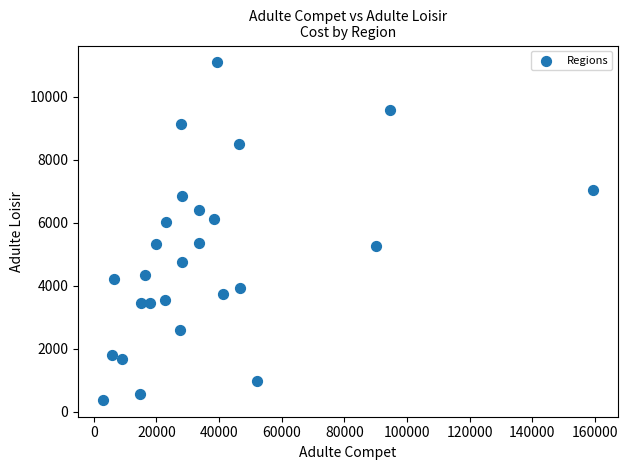

What is the range of Y values (max minus min)?

10721.8